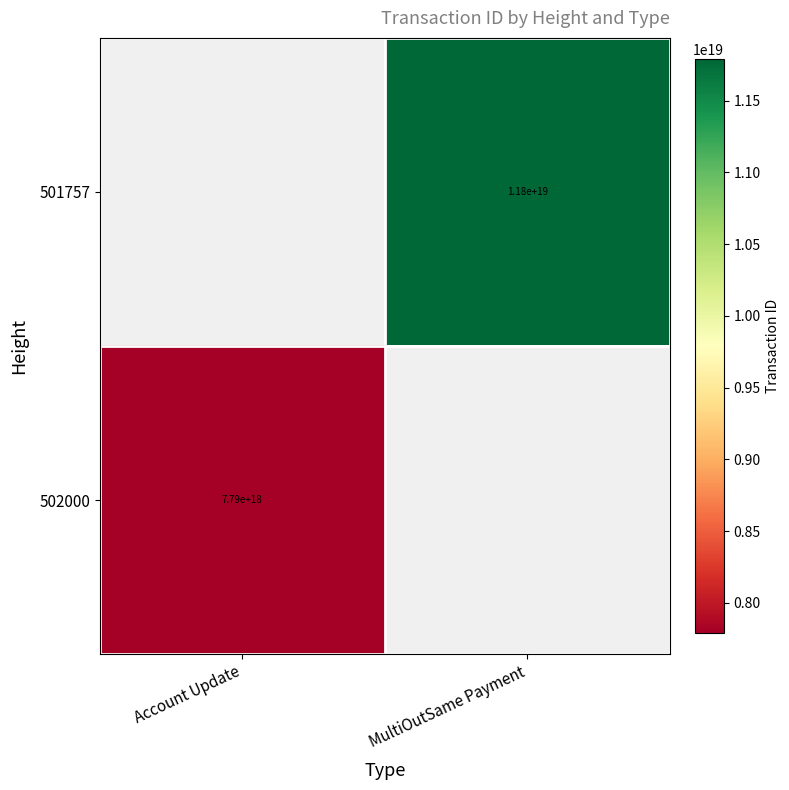

At which category is the sum across all series the highest?

MultiOutSame Payment